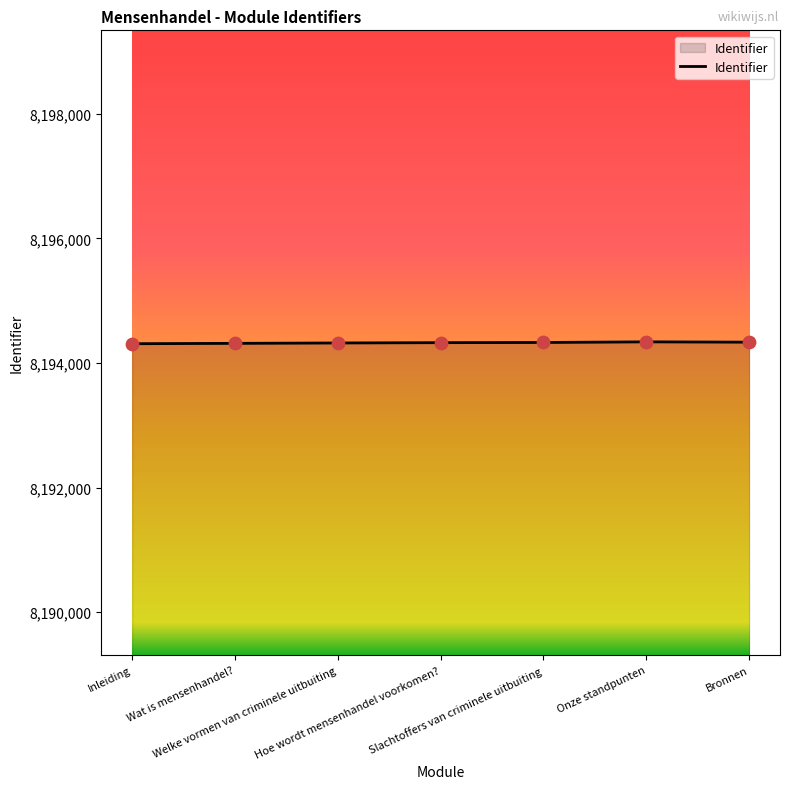

What is the change in value from Wat is mensenhandel? to Hoe wordt mensenhandel voorkomen??

+11